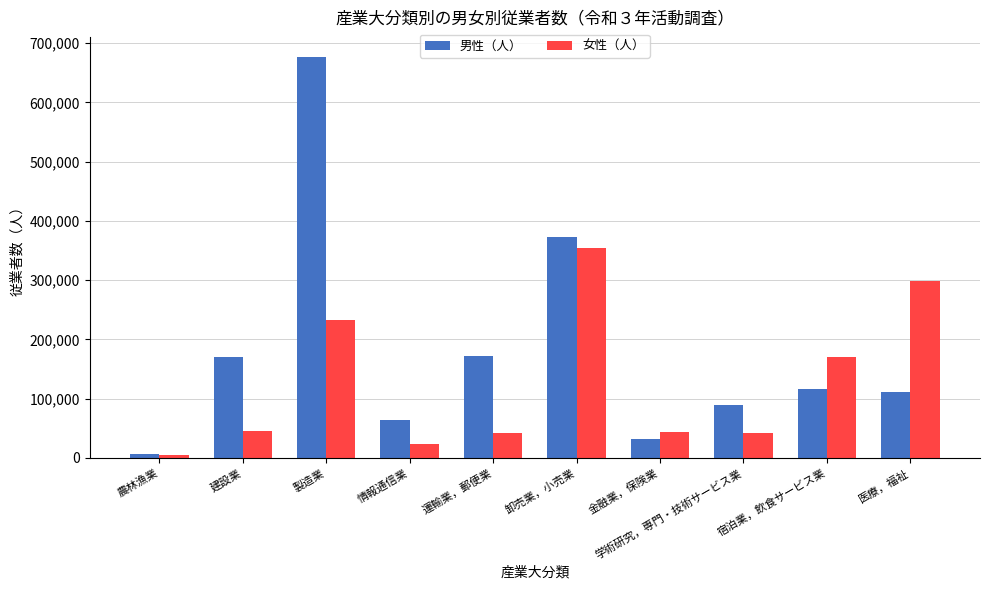

What is the label of the 9th bar from the right?

建設業